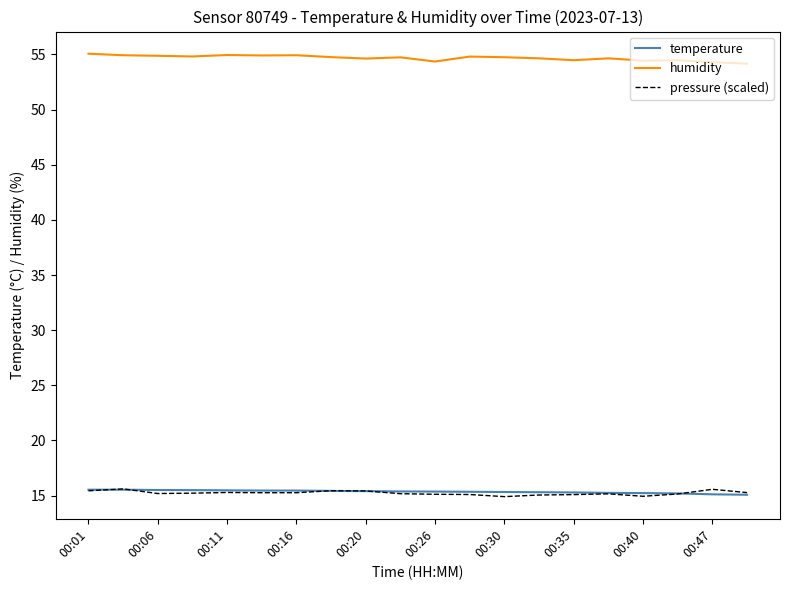

What is the sum of all temperature values?

307.0